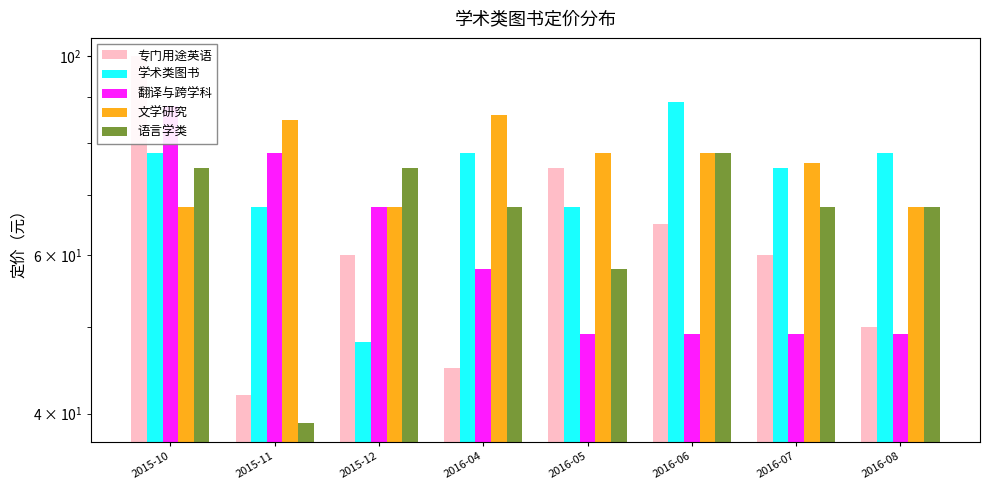

What is the label of the 7th bar from the left?

2016-07